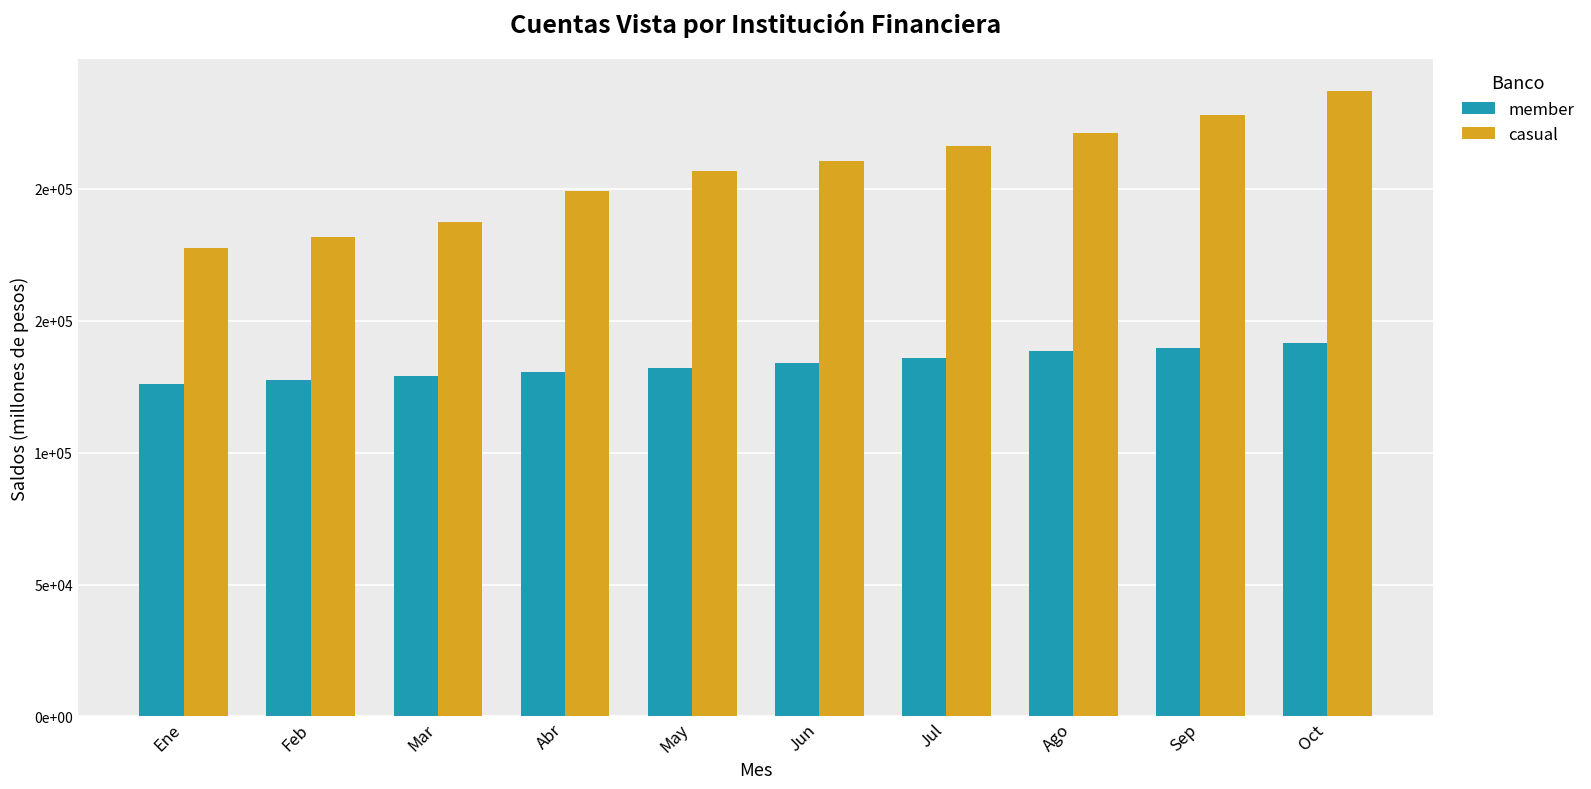

The value of casual at Ago is 394829. True or false?

False